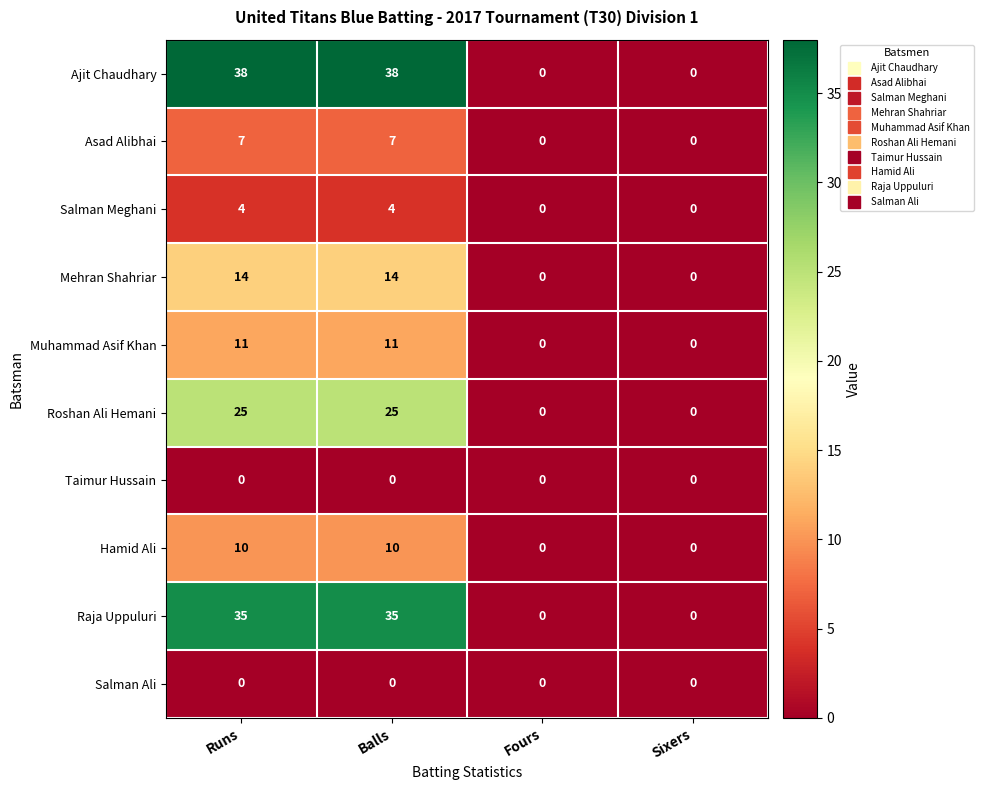

What is the sum of the Muhammad Asif Khan values at Sixers and Runs?

11